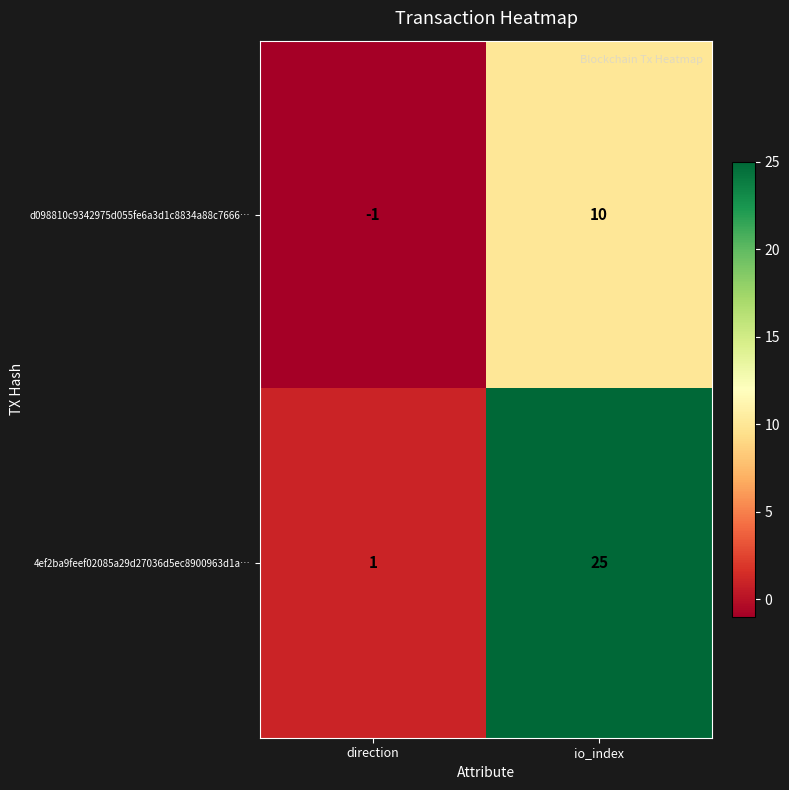

Reading right to left, extract all data points from this chart.

d098810c9342975d055fe6a3d1c8834a88c7666…: io_index=10	direction=-1
4ef2ba9feef02085a29d27036d5ec8900963d1a…: io_index=25	direction=1